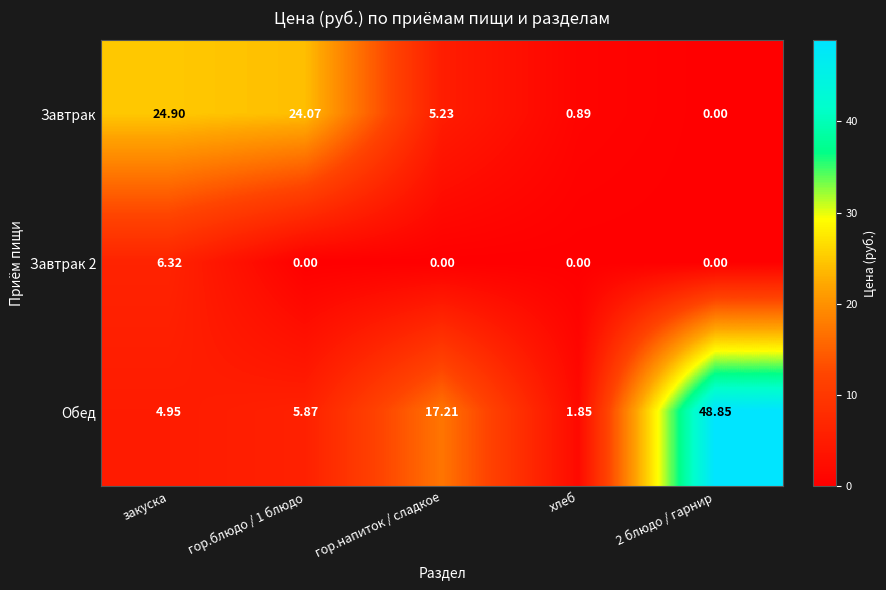

How many distinct data groups are displayed?

3